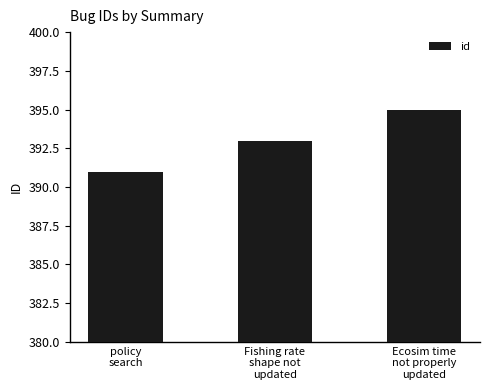

What is the label of the 3rd bar from the right?

policy
search